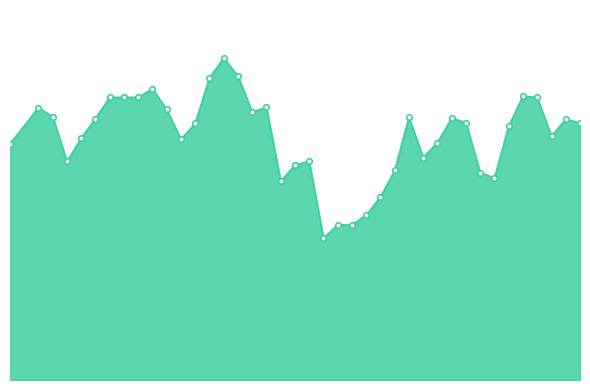

Is this an area chart (filled region under the line)?

Yes